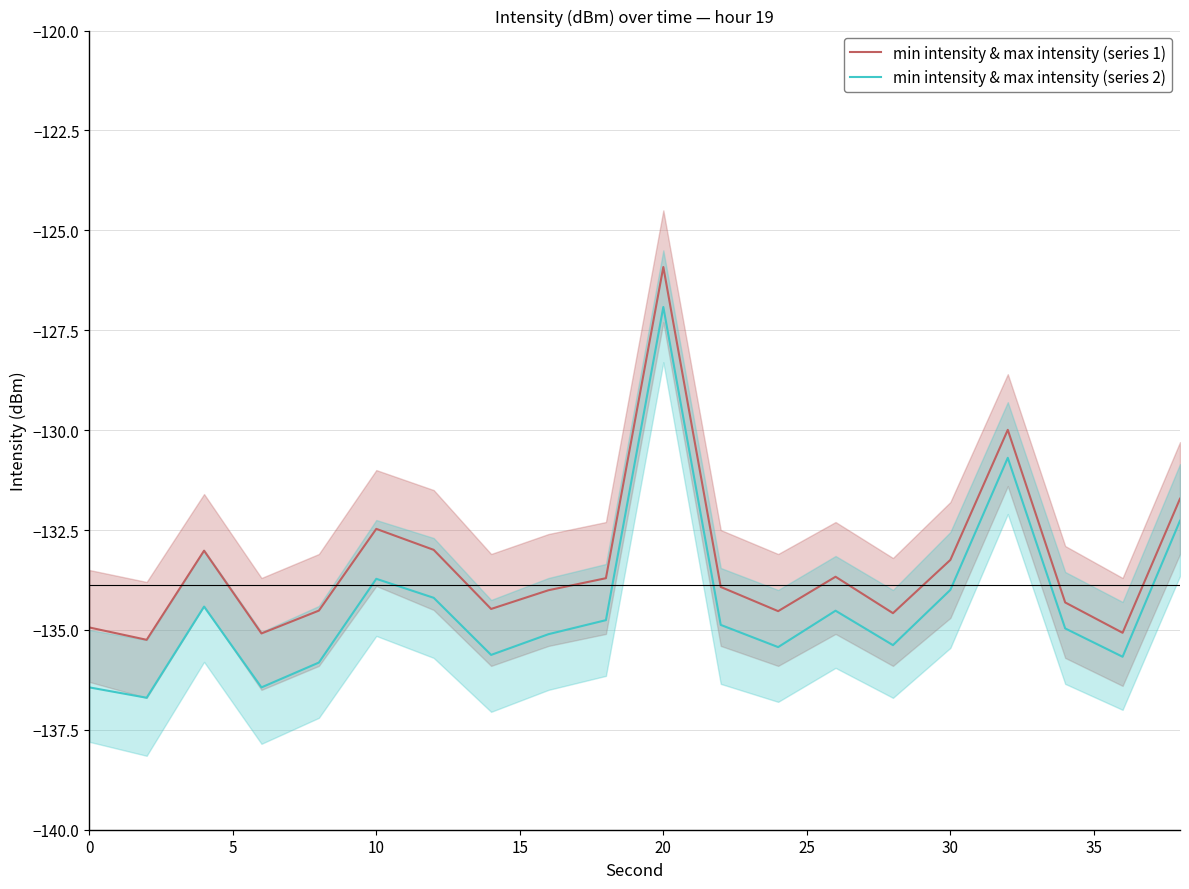

True or false: min intensity & max intensity (series 2) and min intensity & max intensity (series 1) cross at least once.

False